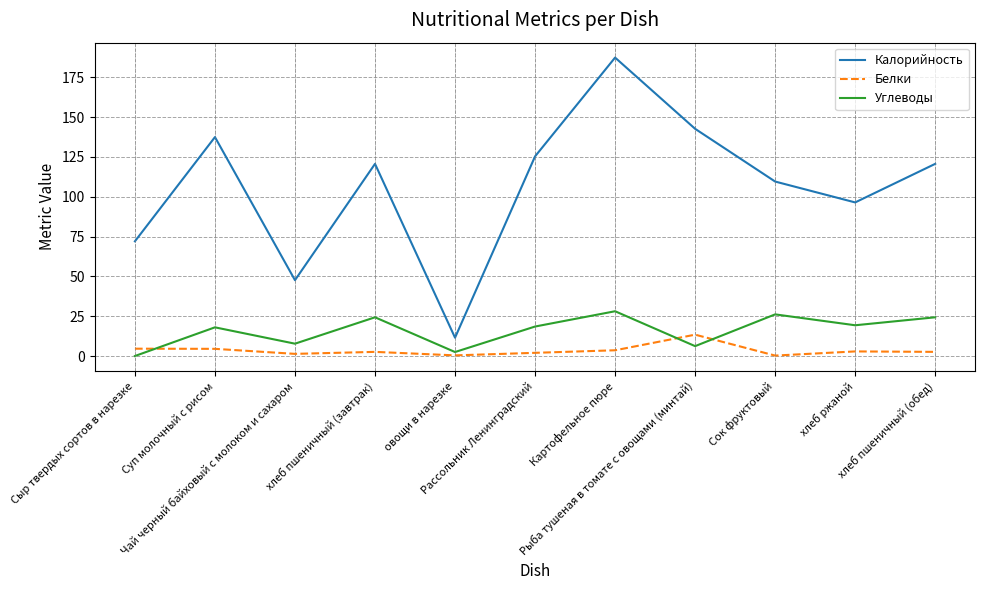

Where is the first local minimum for Углеводы?

Чай черный байховый с молоком и сахаром